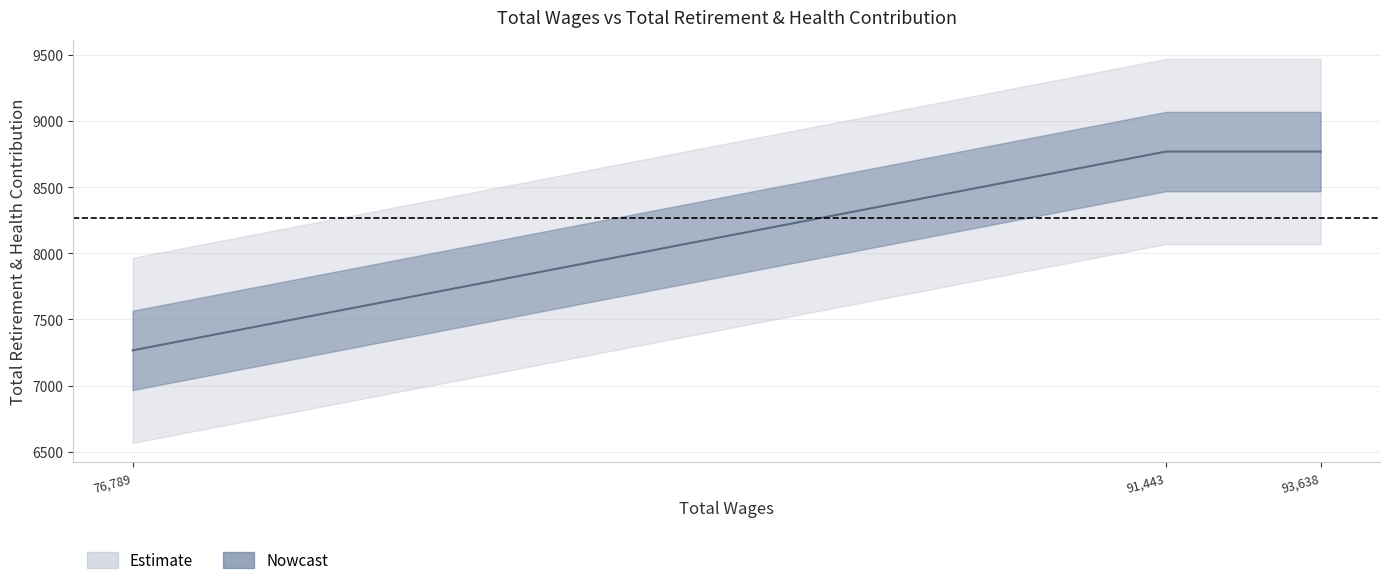

What is the greatest value displayed?

8769